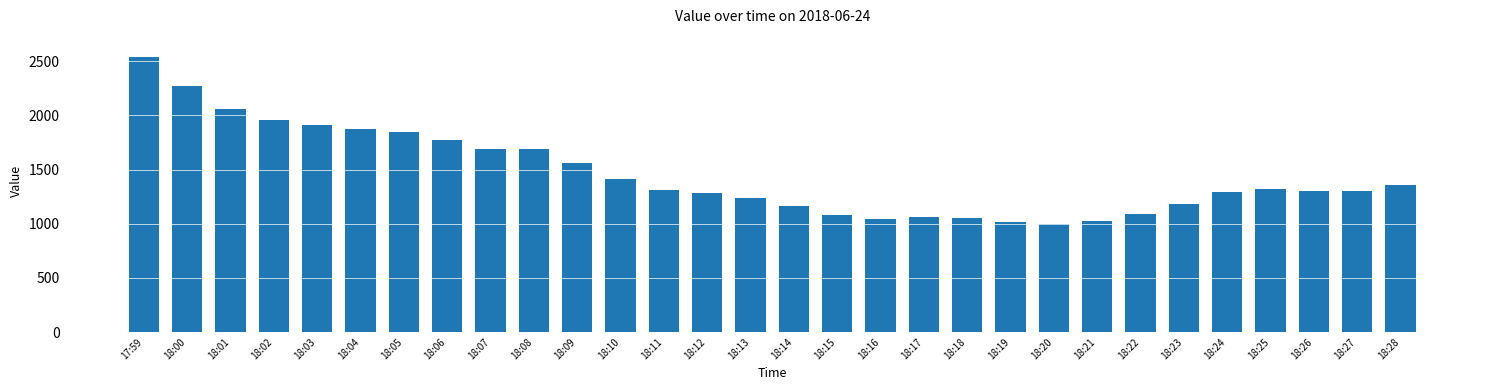

What is the difference between the maximum and second lowest values?

1528